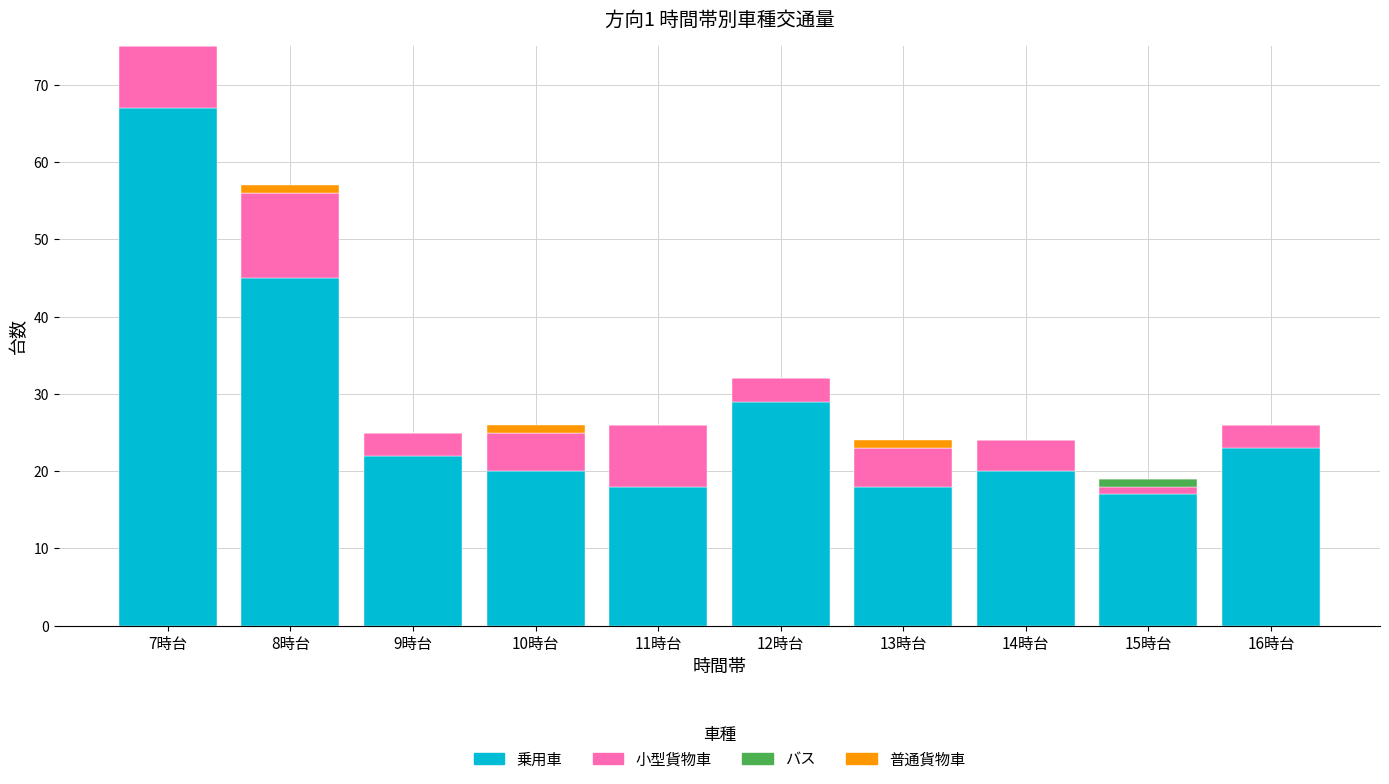

What is the highest value of the 乗用車 series?

67